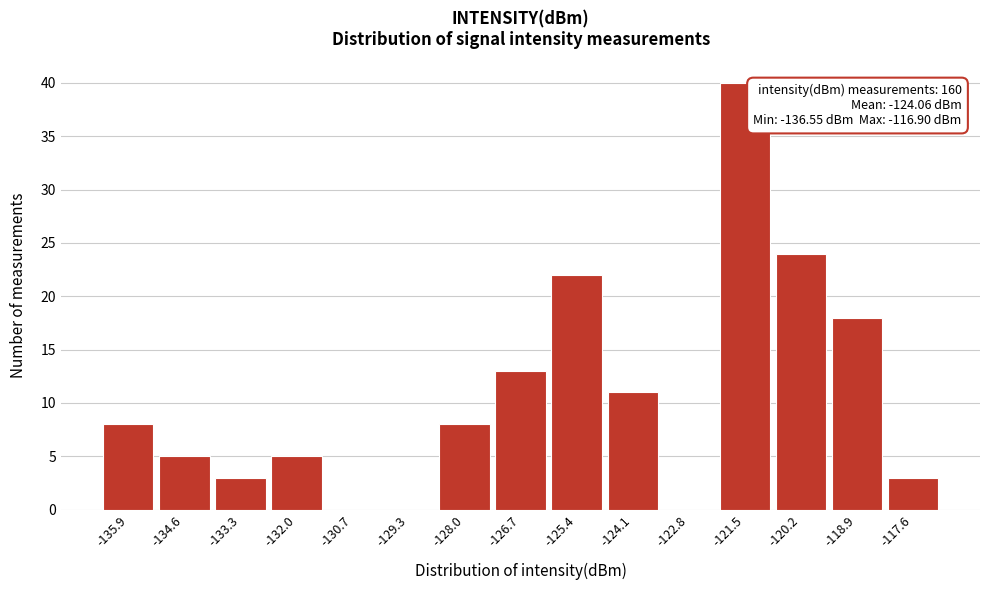

Which range on the x-axis has the tallest bar?

-122.2 to -120.8